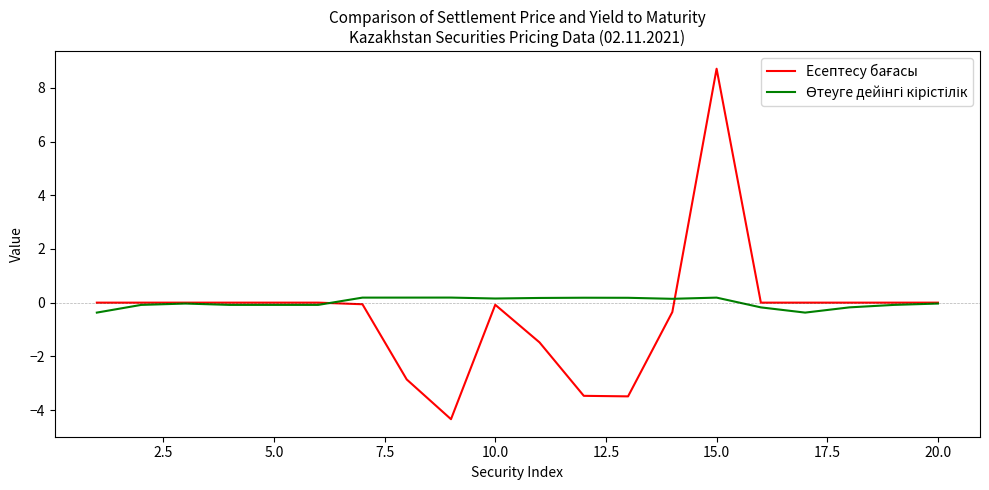

What is the smallest value displayed?

-4.3